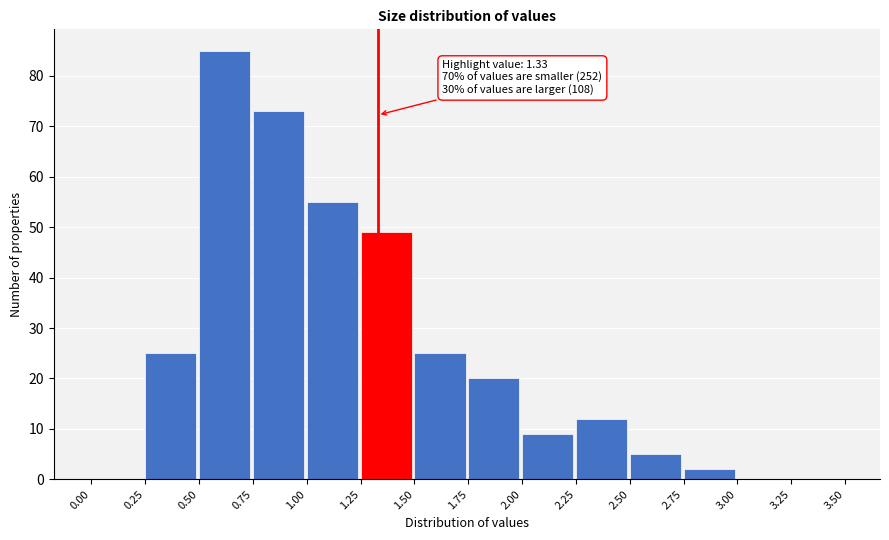

Over which range of the x-axis is the bar tallest?

0.50 to 0.75